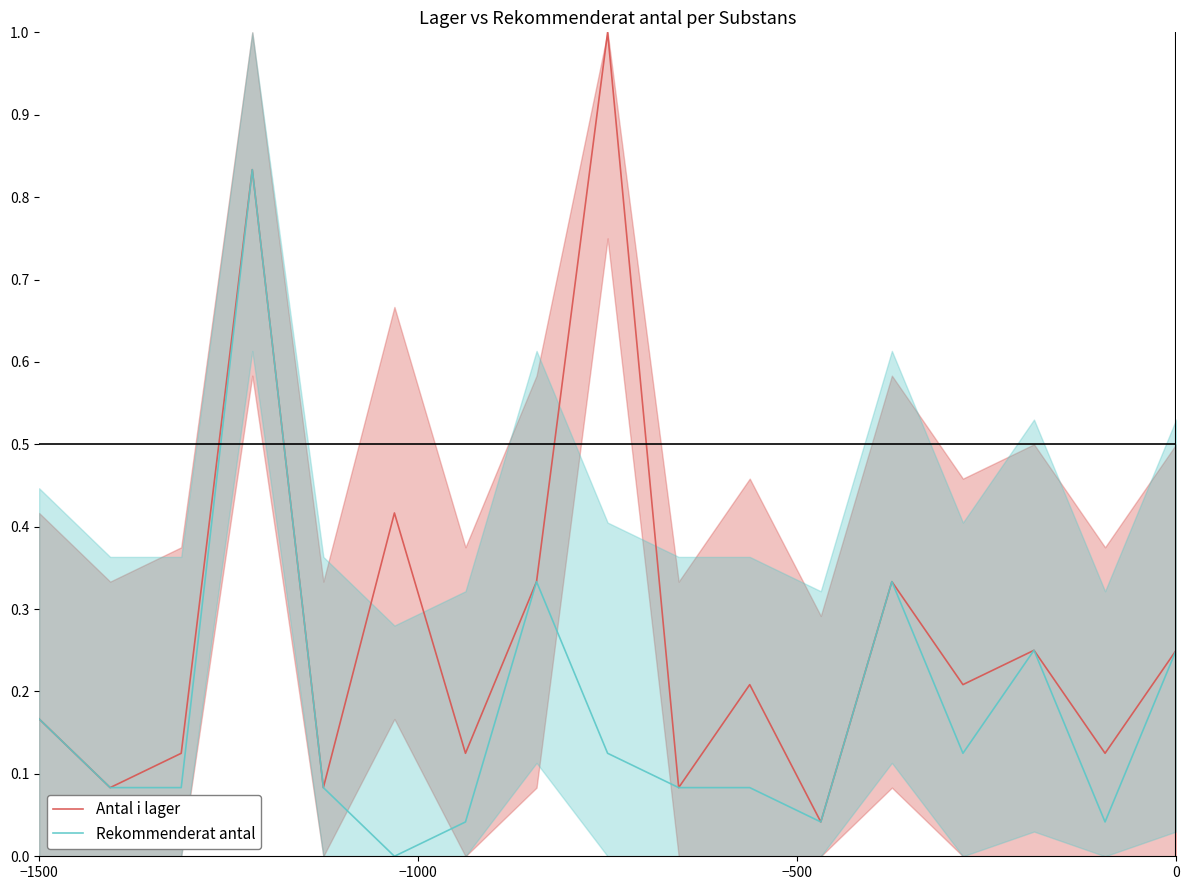

Which series has the largest range (max minus min)?

Antal i lager